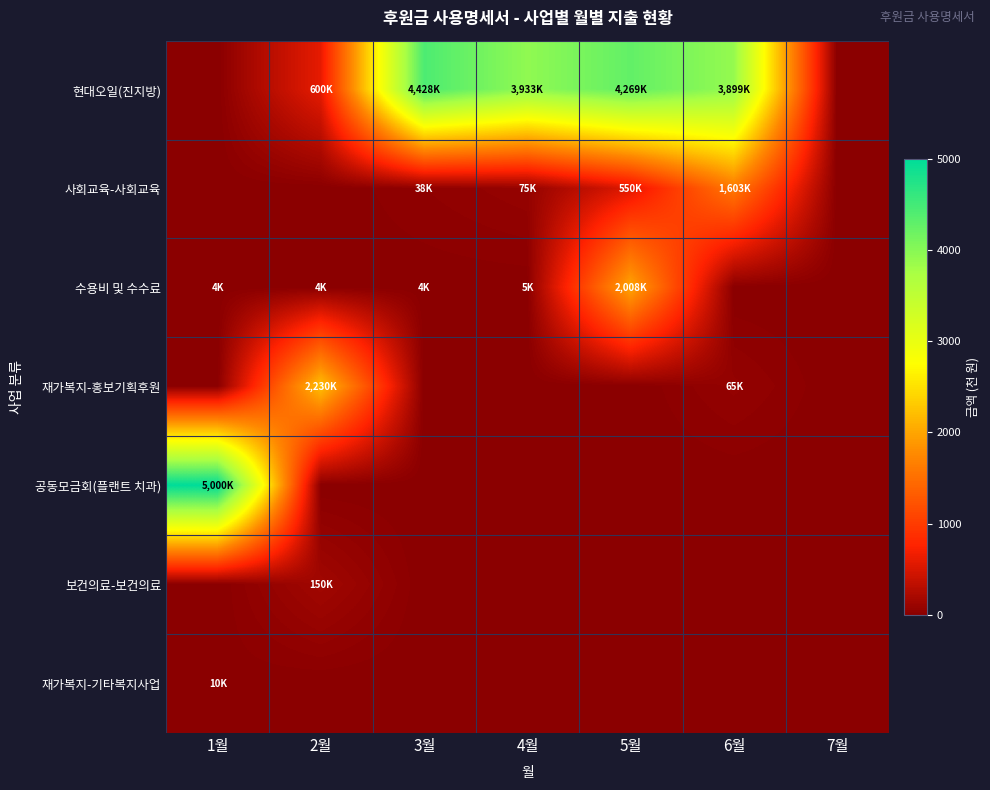

At which category is the sum across all series the highest?

5월